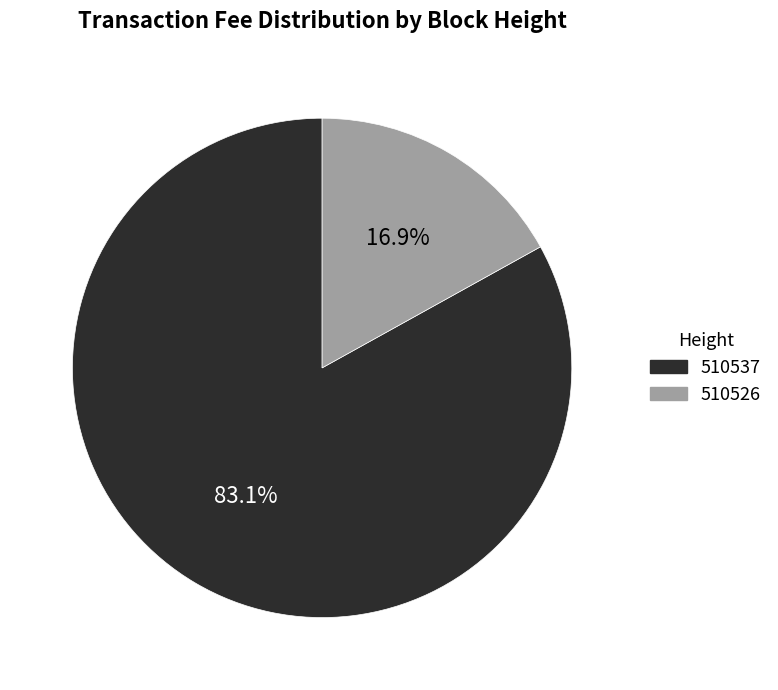

What is the largest slice in the pie chart?

510537